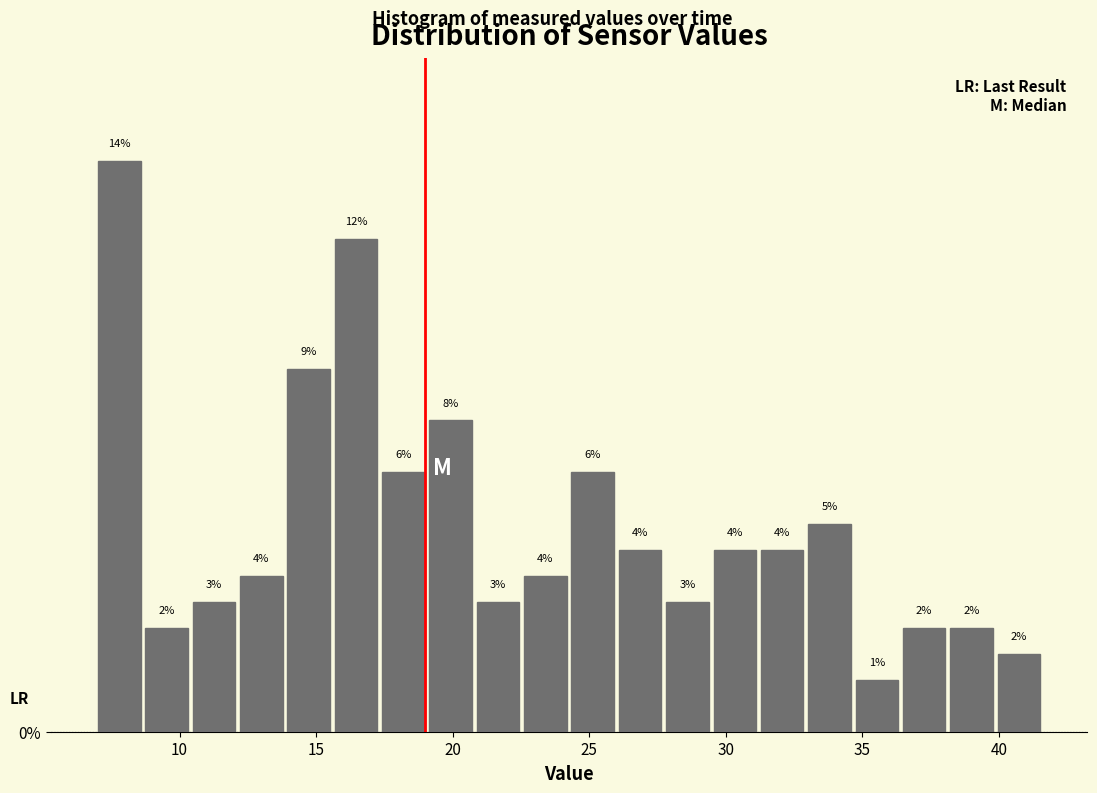

Around what value on the x-axis is the tallest bar? Give the approximate position of its centre, as read against the axis.

8.0